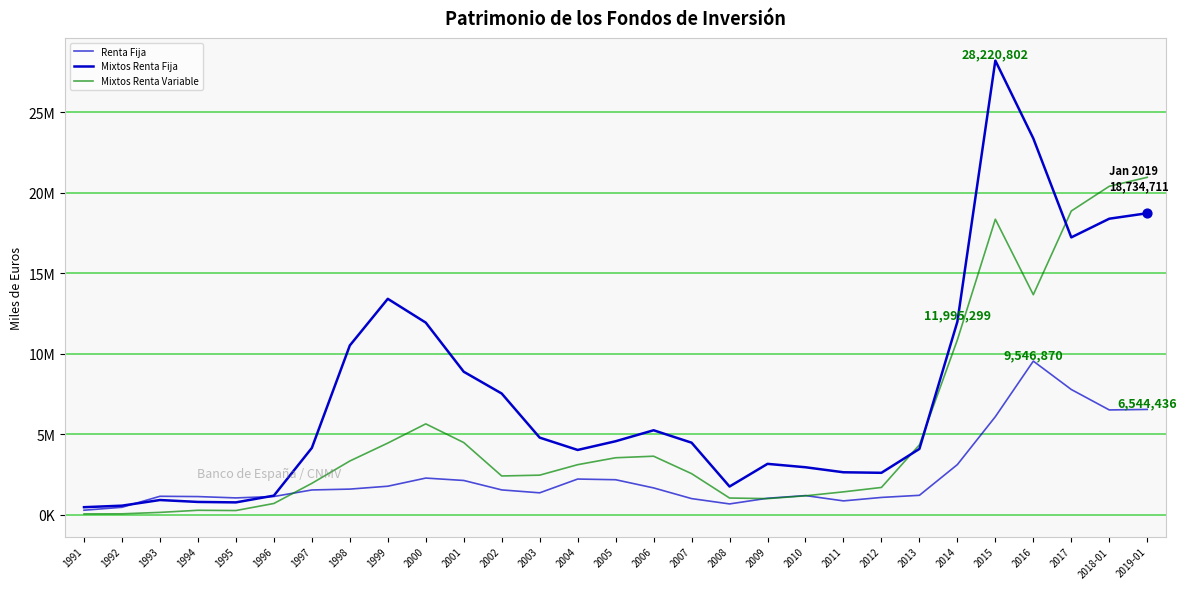

What are all the series names shown in the legend?

Renta Fija, Mixtos Renta Fija, Mixtos Renta Variable